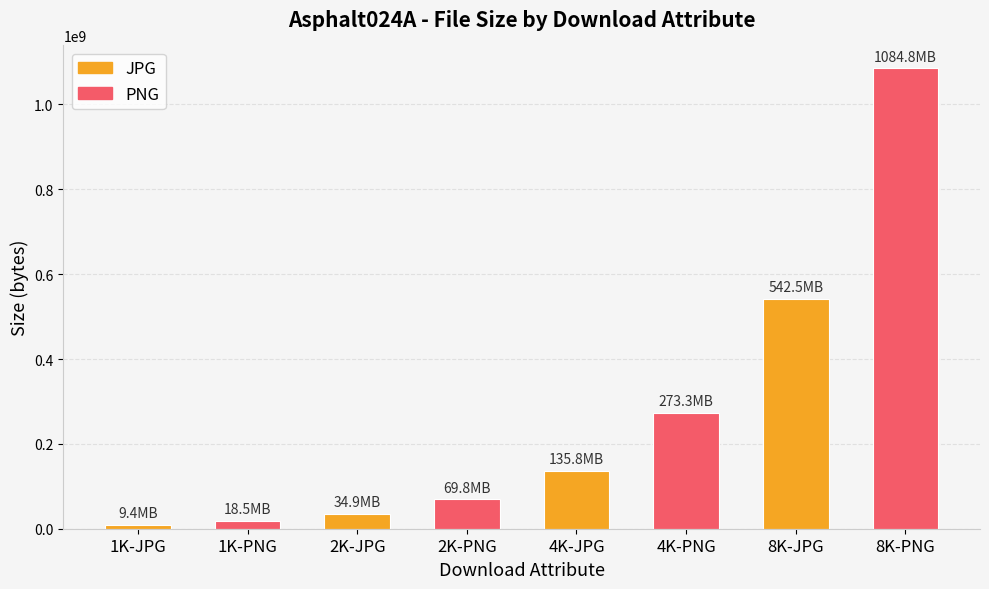

What is the maximum value shown in the chart?

1084795313